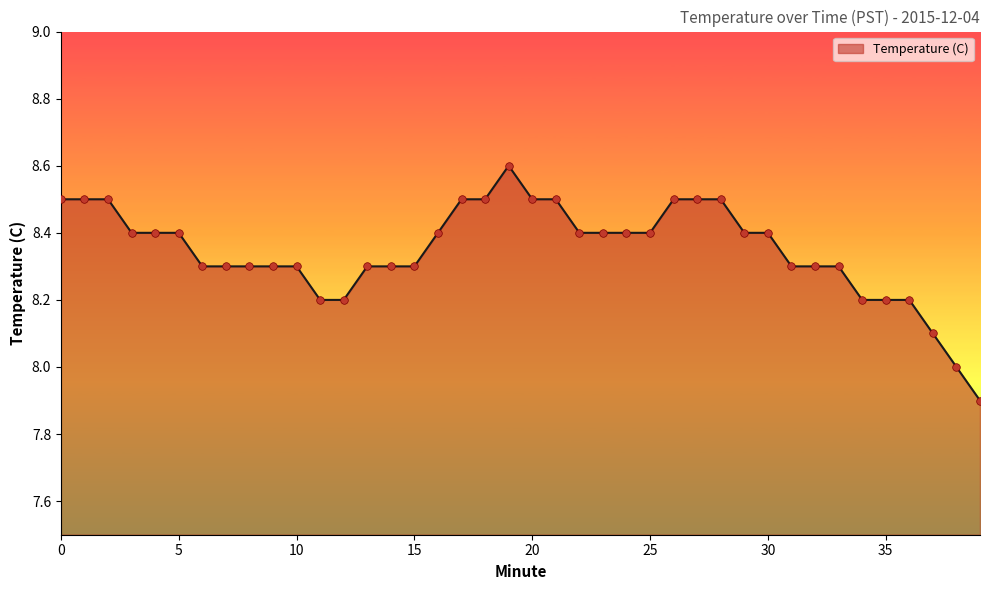

What is the smallest value displayed?

7.9